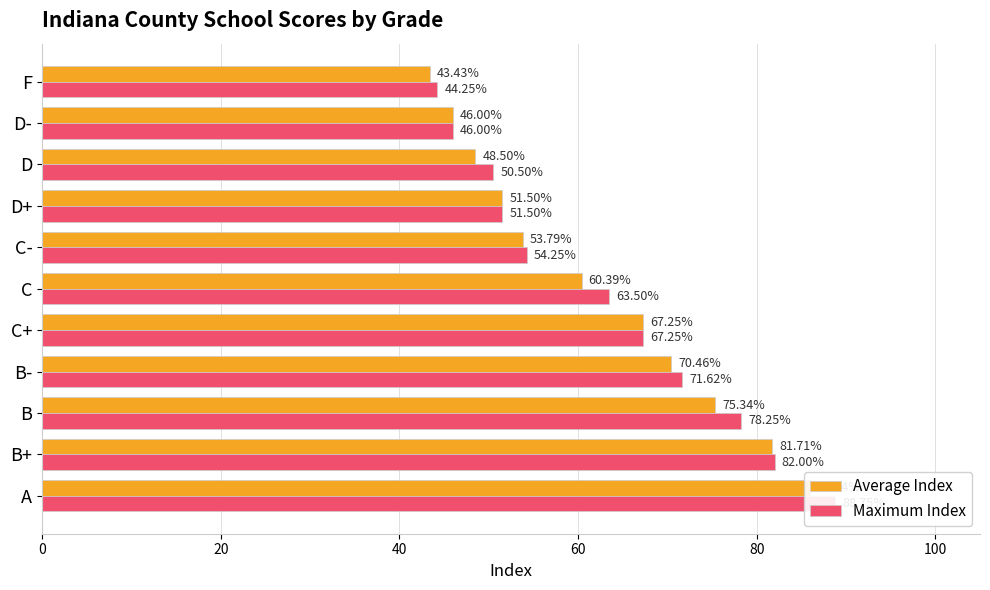

Is it true that Average Index equals 64.5 at D?

False